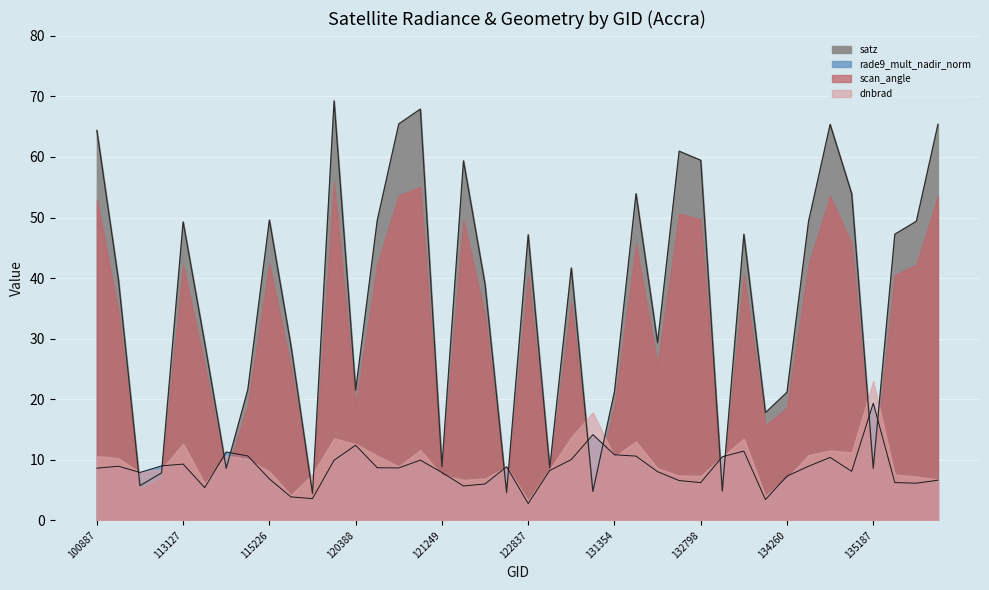

The rade9_mult_nadir_norm series shows 1.8 at 121771. True or false?

False